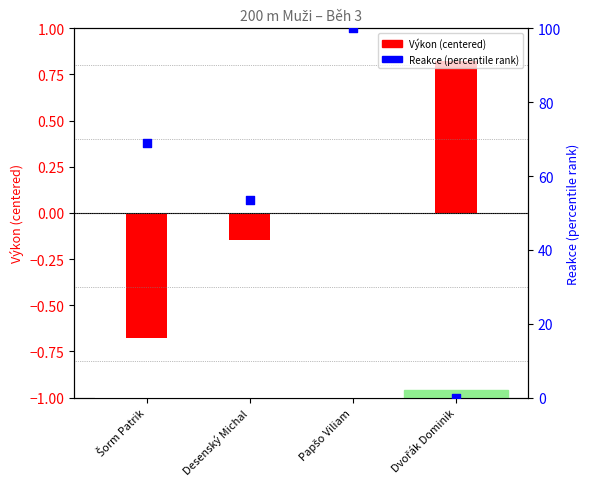

Which series has the widest spread of Y values?

Reakce (percentile)